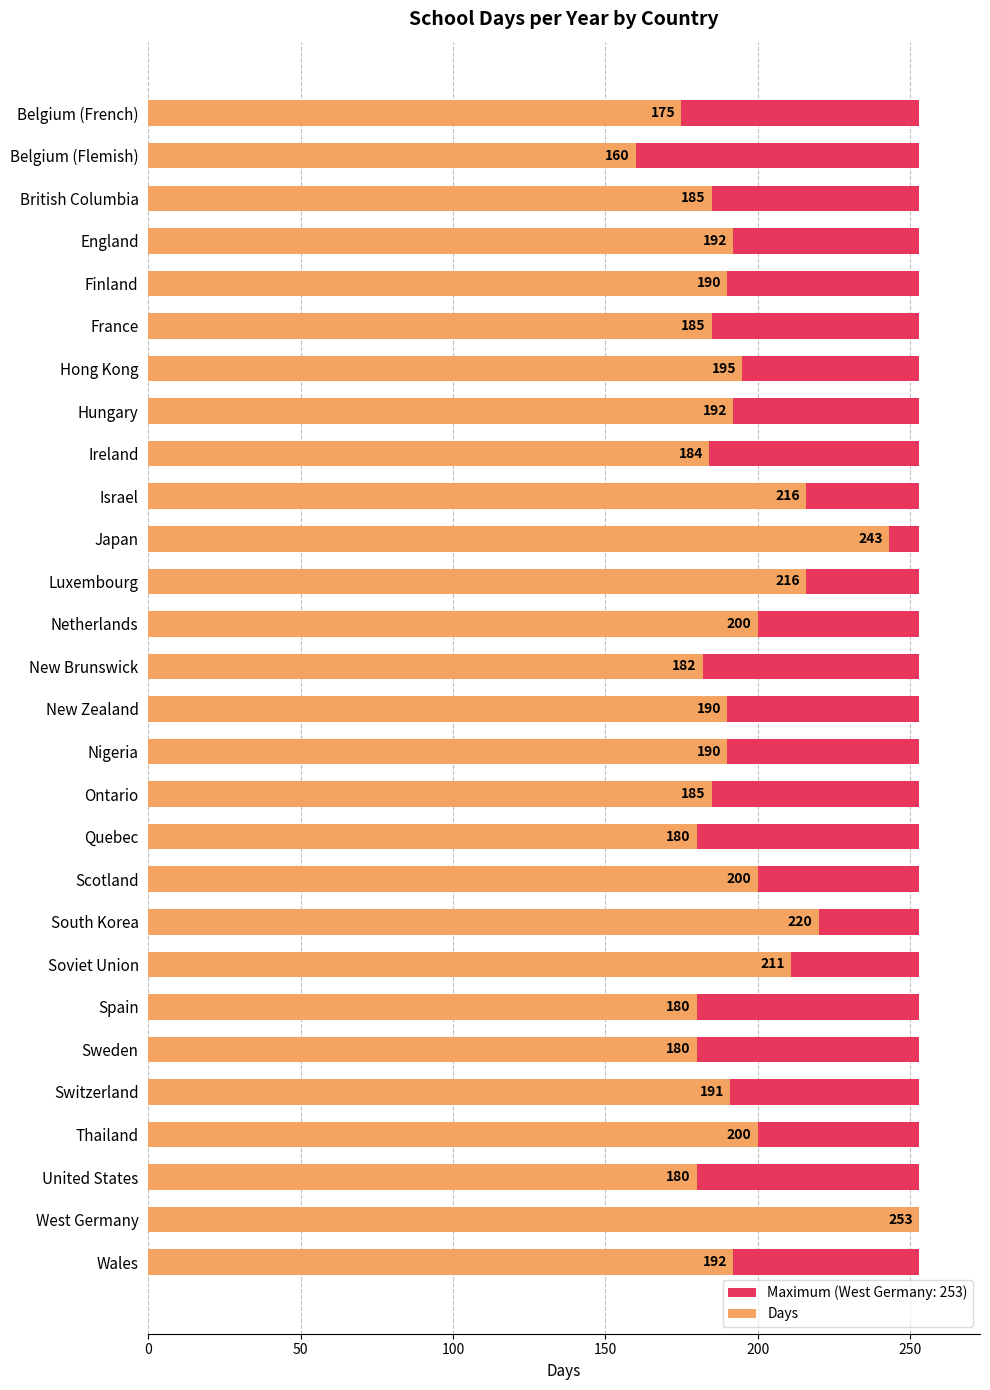

What is the difference between the values at Soviet Union and West Germany?

42